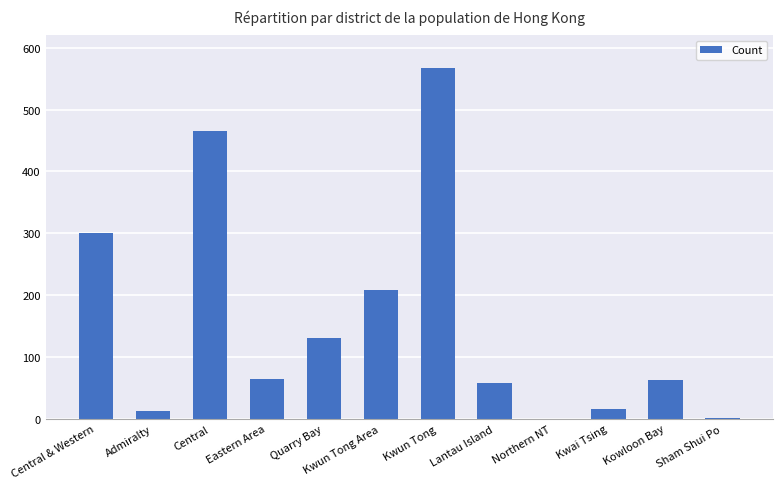

Count the number of data series in this chart.

1